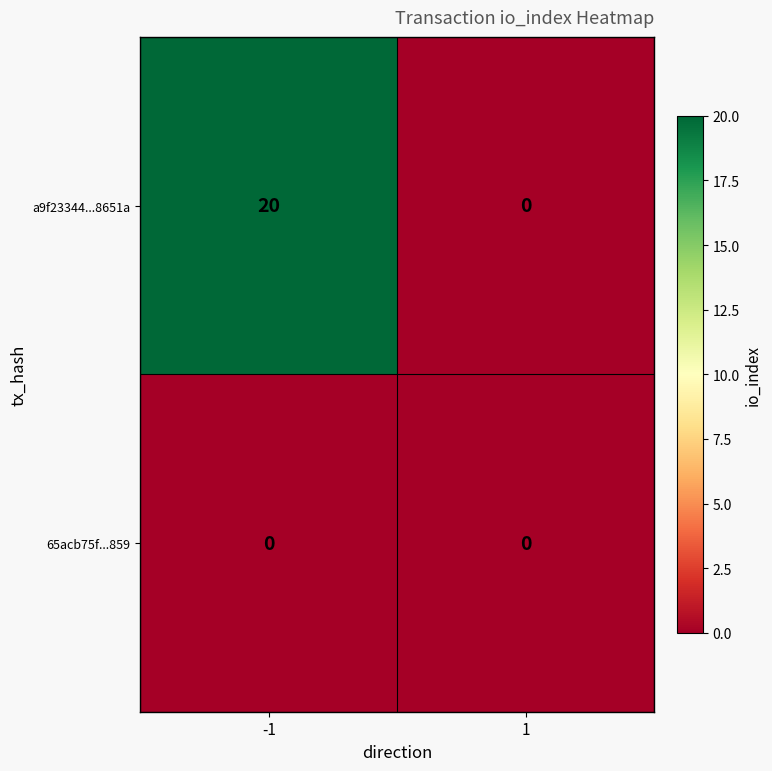

List the series in order of their overall mean, highest first.

a9f23344...8651a, 65acb75f...859